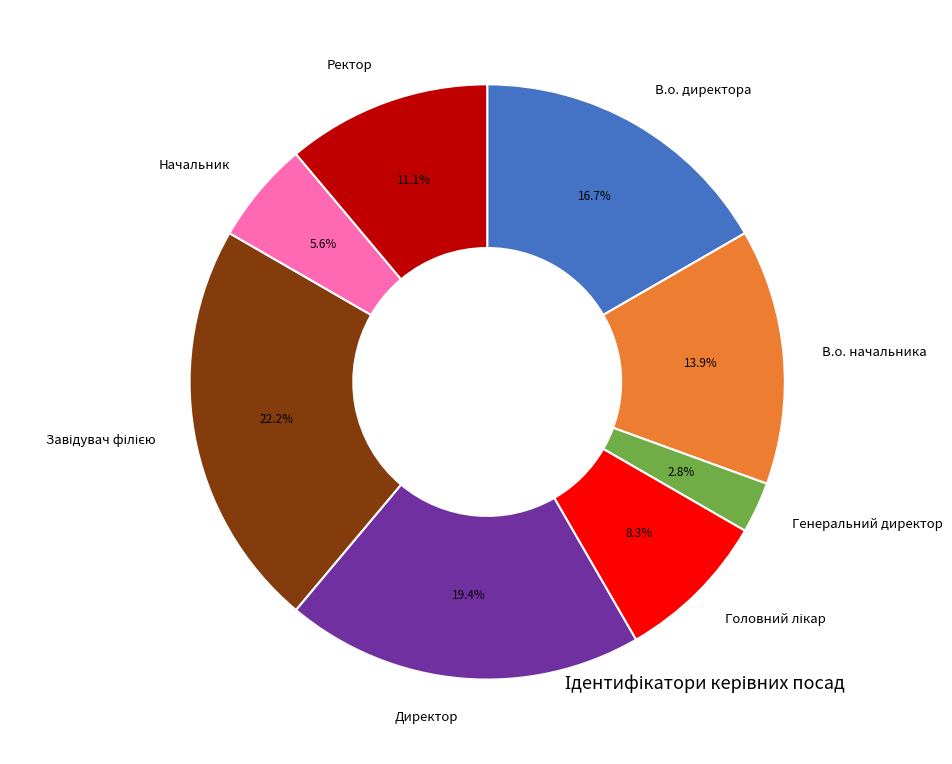

How much of the chart is everything except Генеральний директор?

97.2%